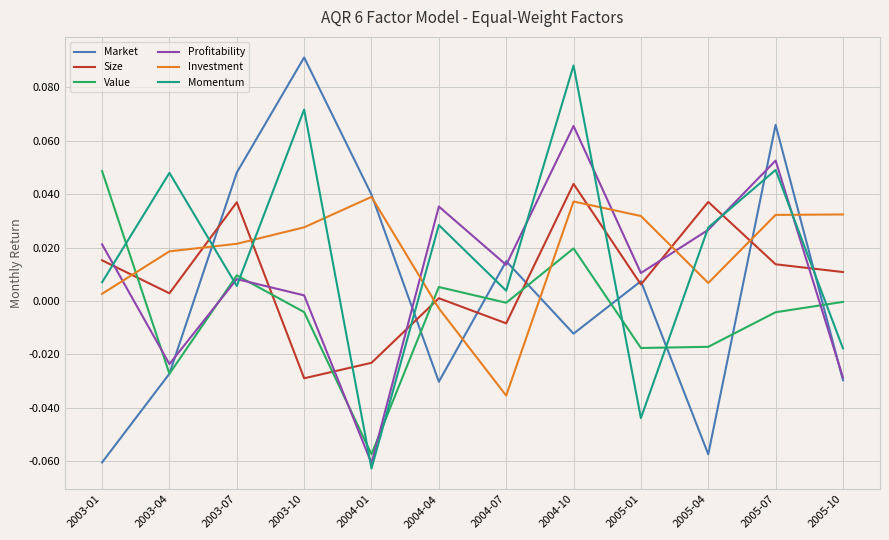

How many values in the Size series are below 0?

3